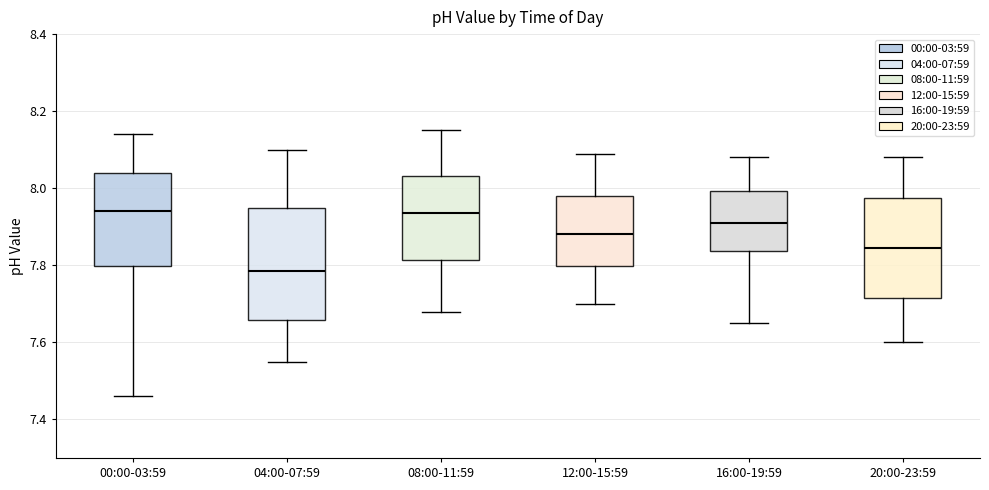

Where does the upper whisker of the box for 04:00-07:59 end on the y-axis? The values are not printed on the chart, so give them approximately, as read against the axis.

8.10